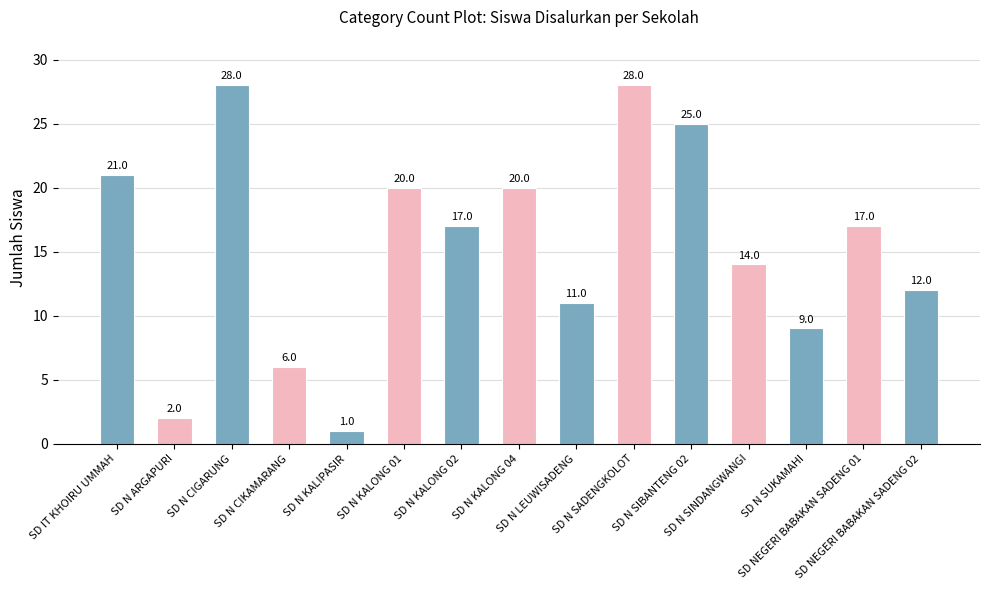

What is the change in value from SD N CIGARUNG to SD NEGERI BABAKAN SADENG 02?

-16